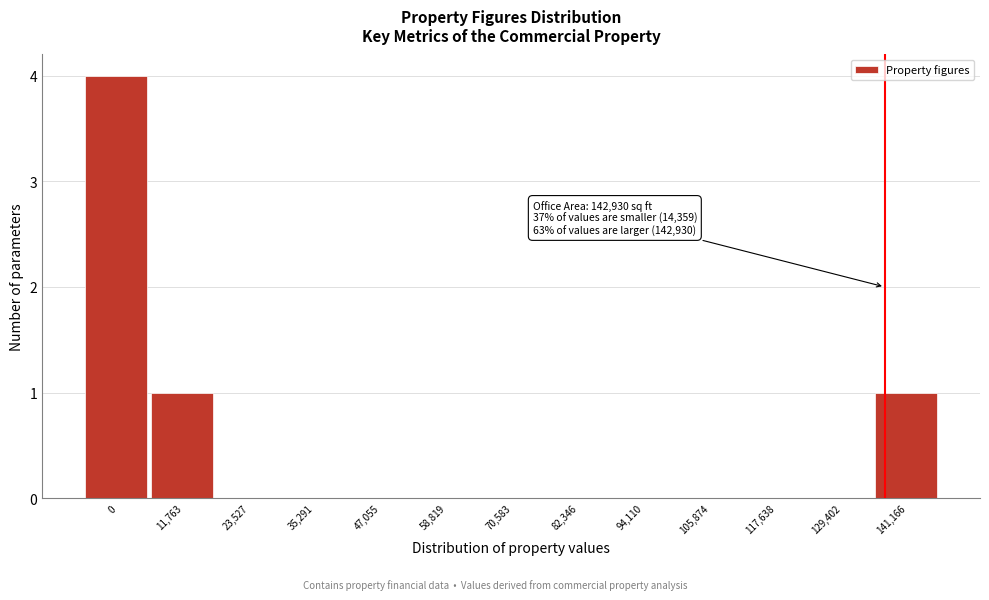

Reading left to right, list all the values displayed in this chart.

0=4	11,763=1	23,527=0	35,291=0	47,055=0	58,819=0	70,583=0	82,346=0	94,110=0	105,874=0	117,638=0	129,402=0	141,166=1